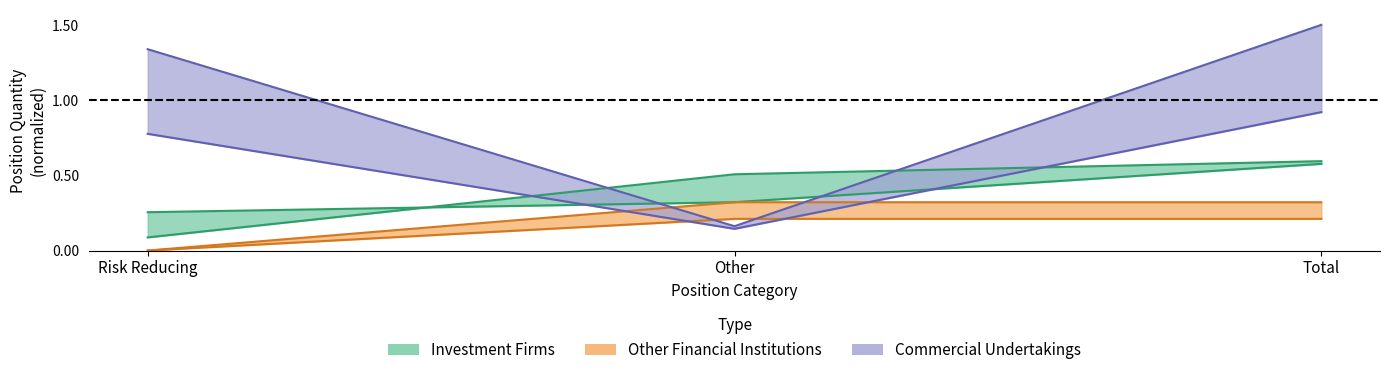

Which category has the highest value across all series?

Total